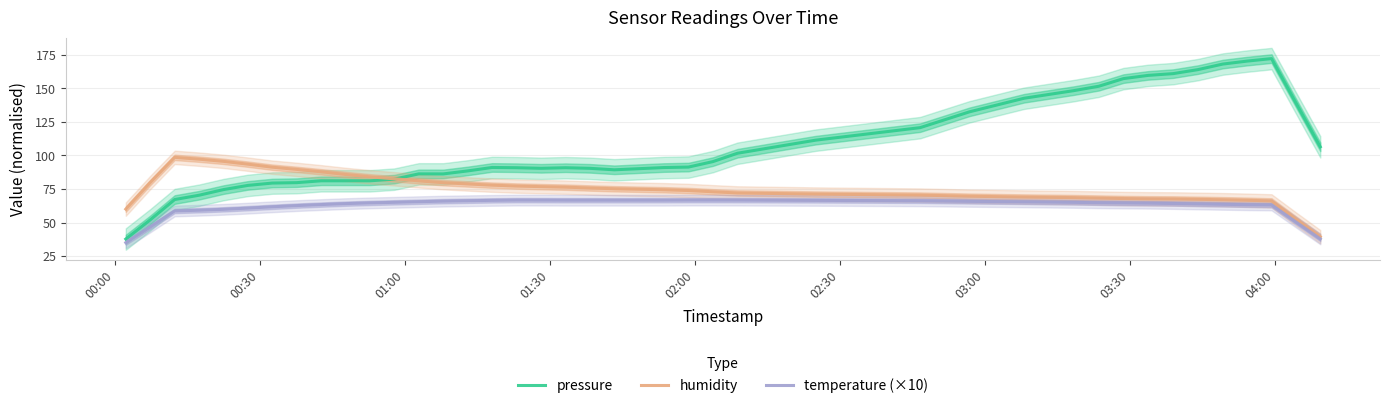

True or false: pressure and temperature (×10) intersect in this chart.

False